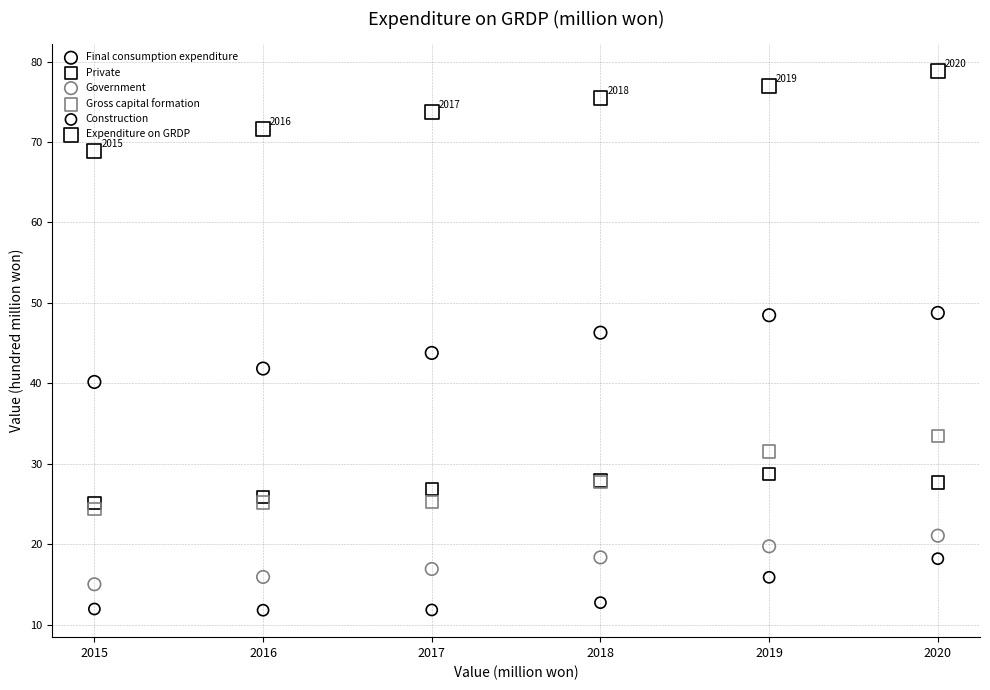

Which series contains the highest Y value?

Expenditure on GRDP